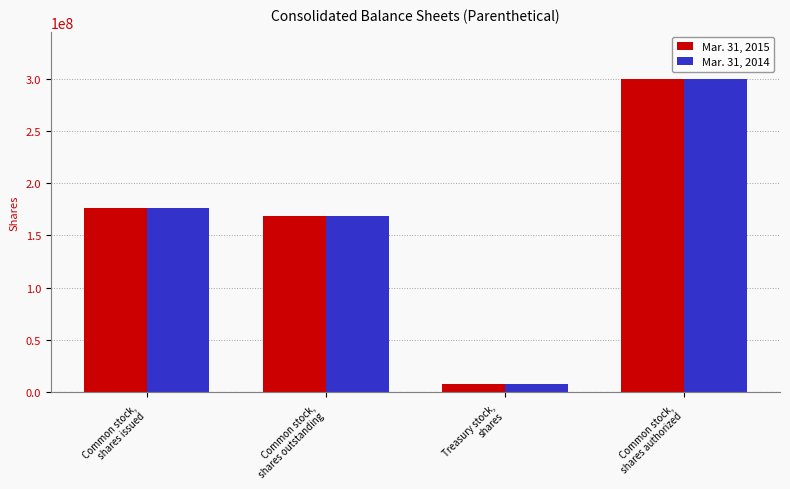

What is the sum of all Mar. 31, 2014 values?

652737000